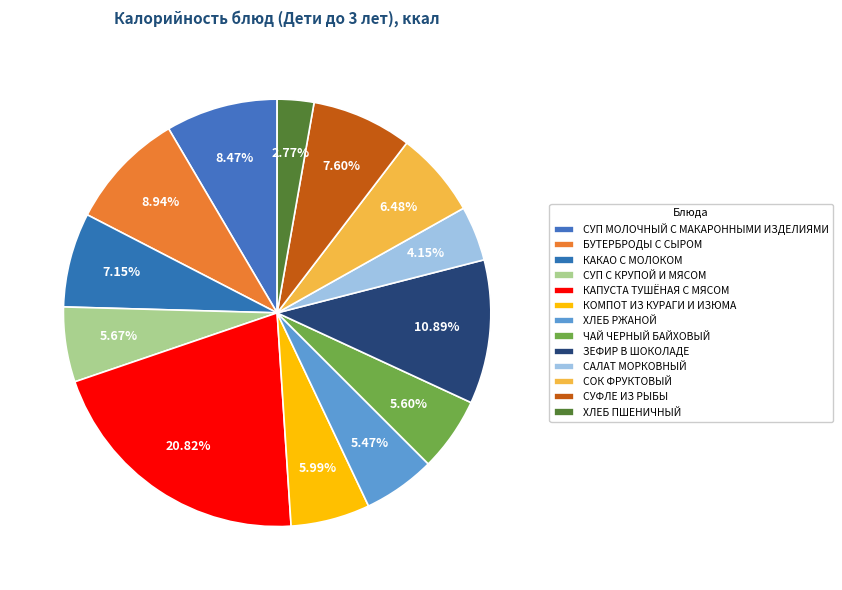

True or false: ЧАЙ ЧЕРНЫЙ БАЙХОВЫЙ accounts for 12% of the total.

False